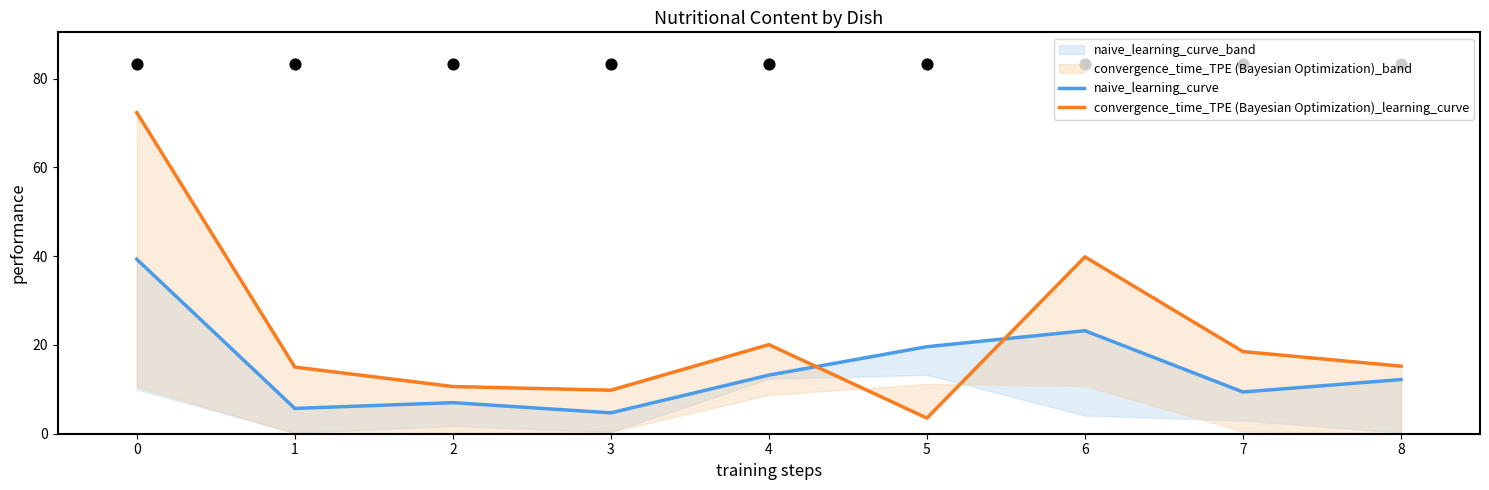

What are all the series names shown in the legend?

naive_learning_curve, convergence_time_TPE (Bayesian Optimization)_learning_curve